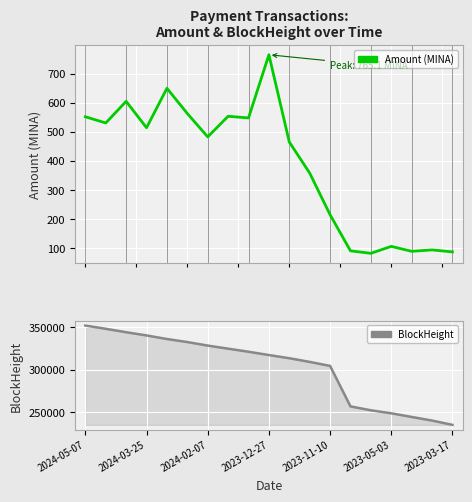

List the series in order of their overall mean, lowest first.

Amount (MINA), BlockHeight